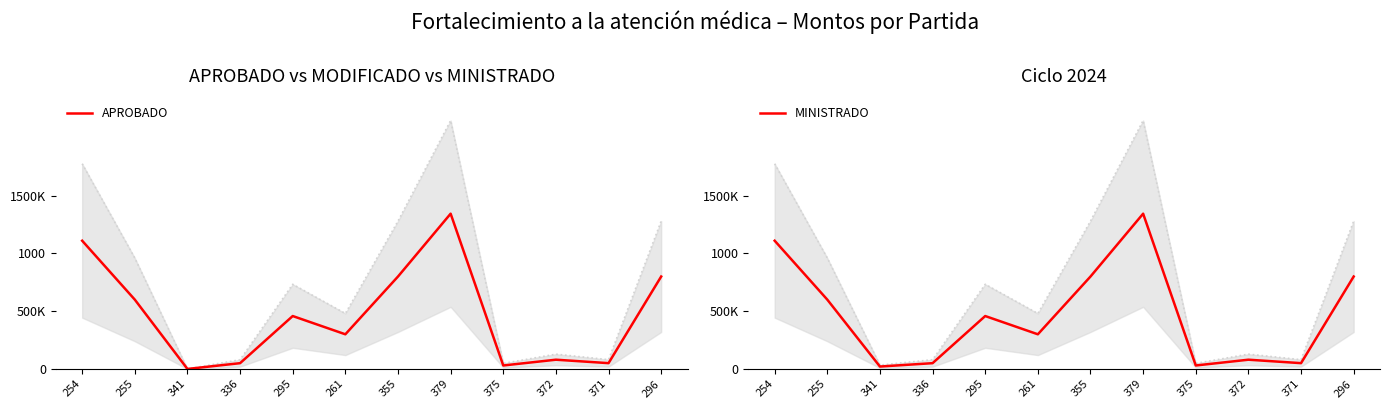

The MINISTRADO series shows 50000.0 at 336. True or false?

True